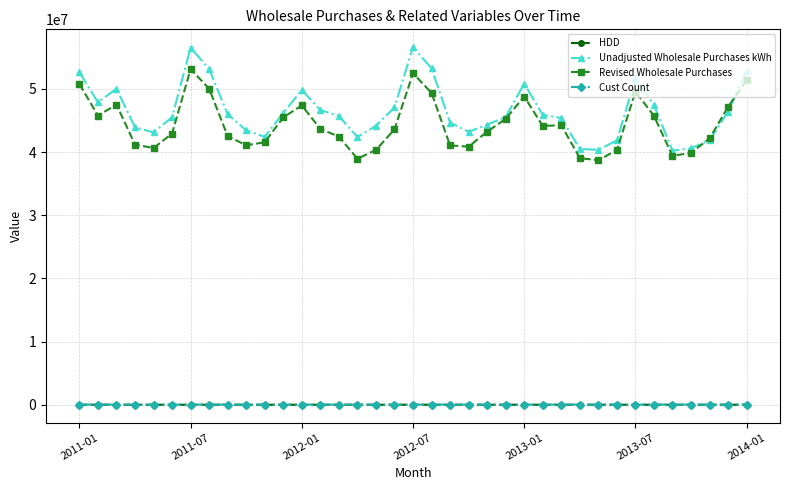

What are all the series names shown in the legend?

HDD, Unadjusted Wholesale Purchases kWh, Revised Wholesale Purchases, Cust Count